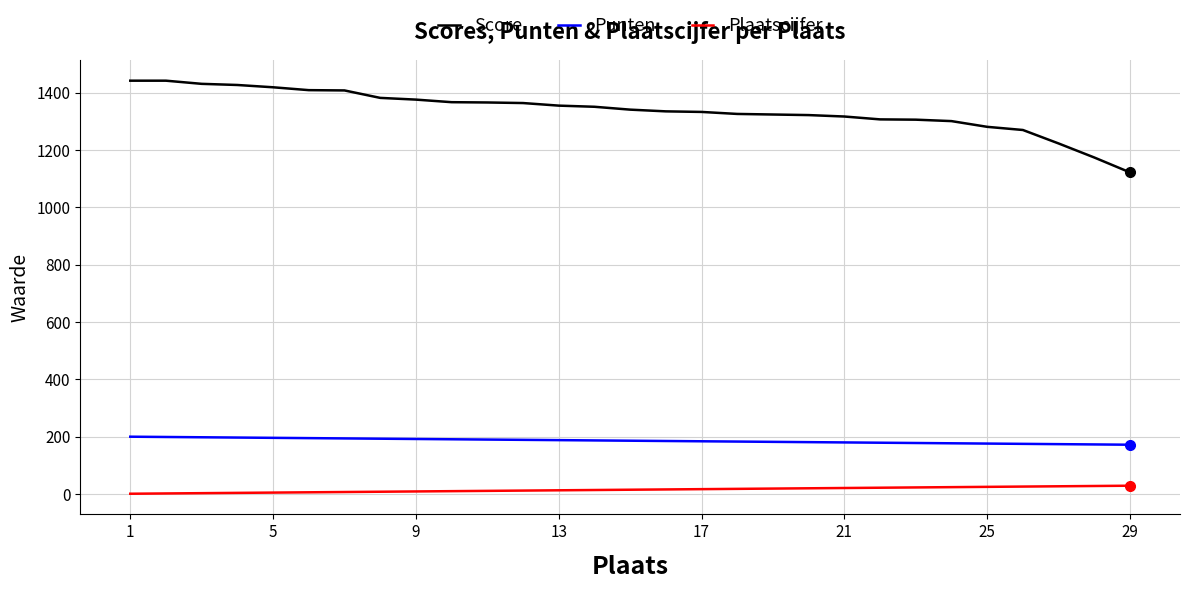

List the series in order of their peak value, lowest first.

Plaatscijfer, Punten, Score